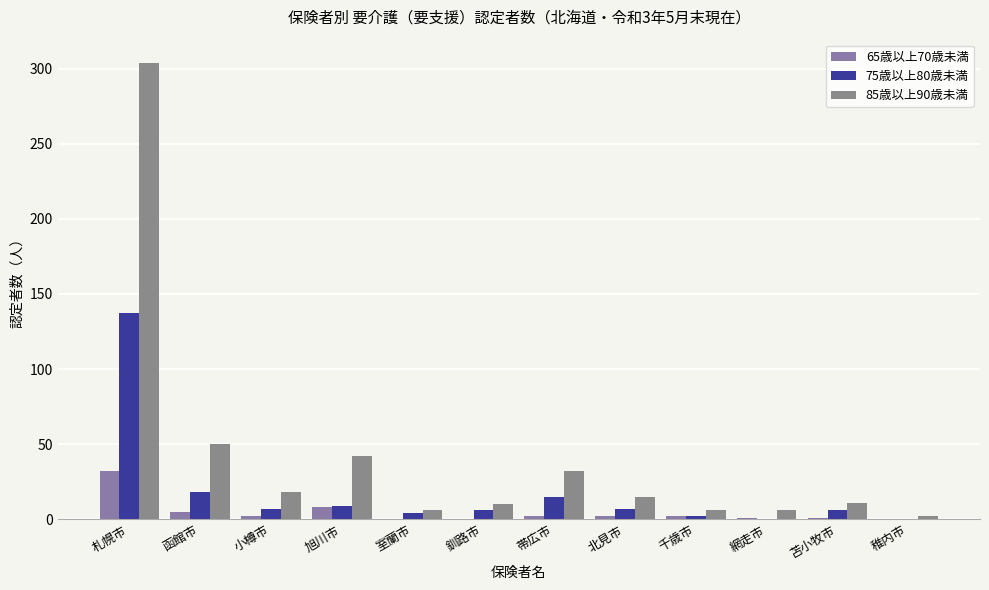

What is the total value across all series at 帯広市?

49